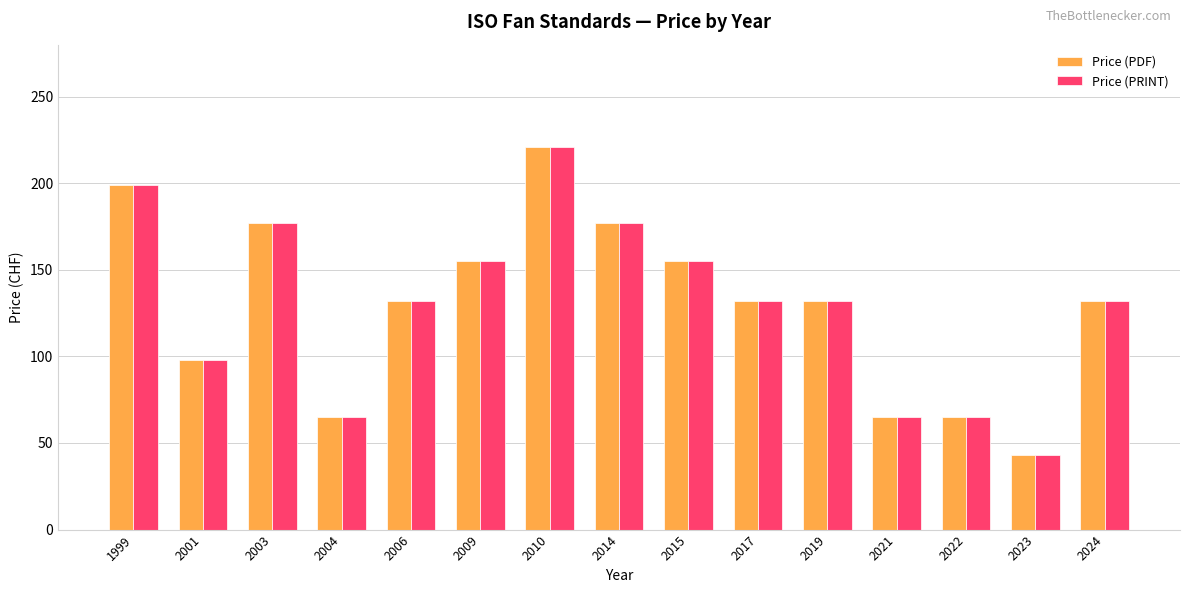

Is it true that Price (PRINT) equals 221 at 2010?

True